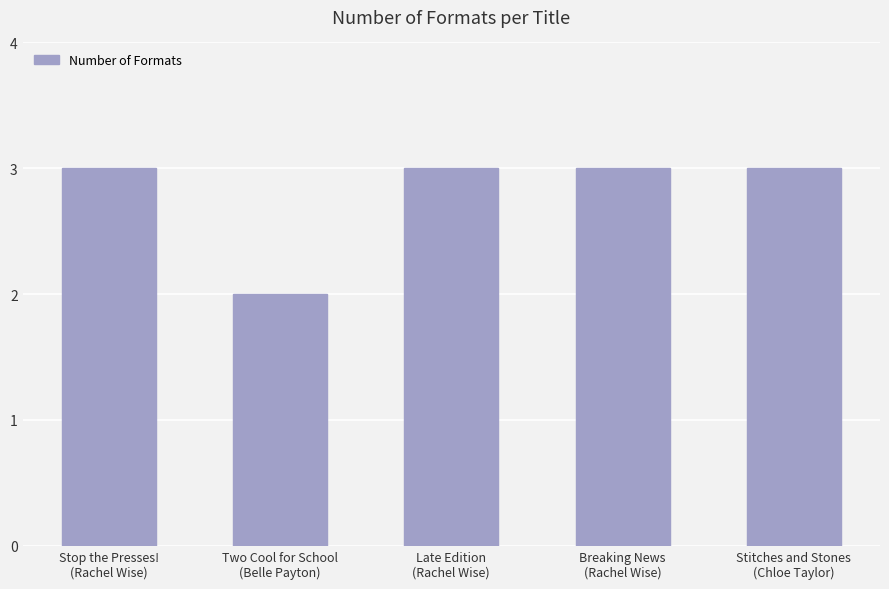

What is the average value?

3